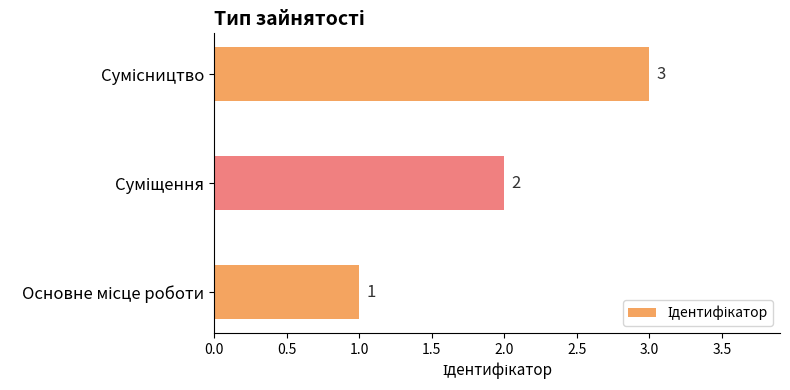

How many values are between 1 and 3?

3